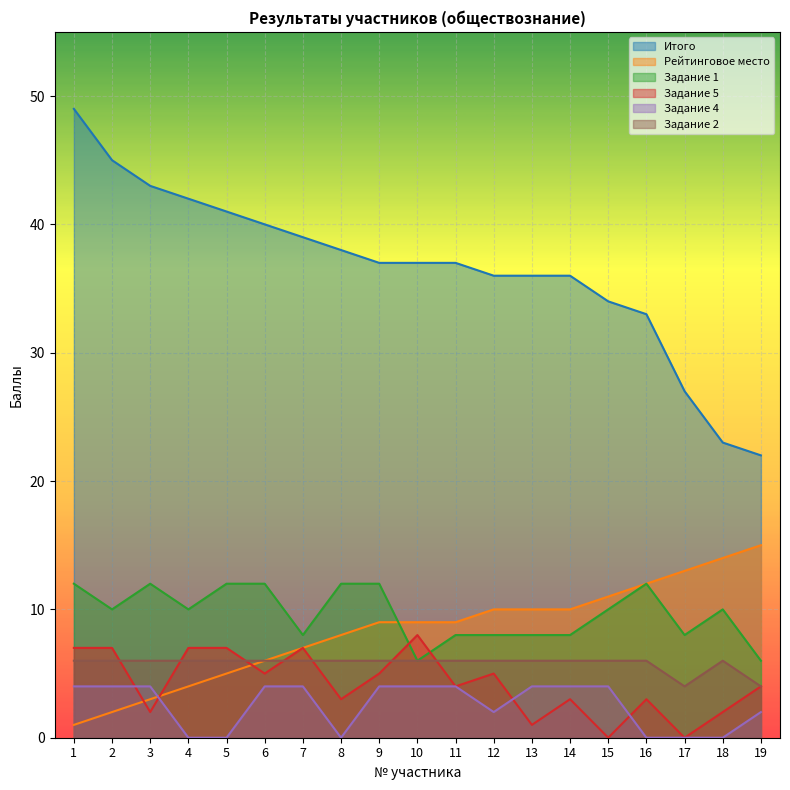

Which category has the highest value across all series?

1